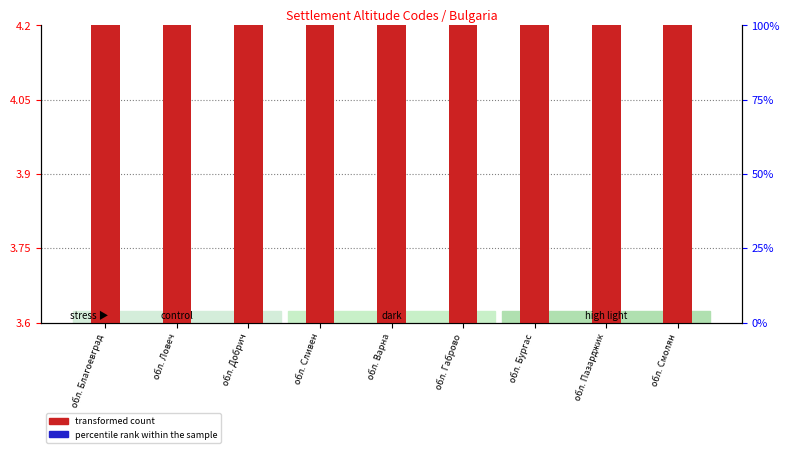

List the series in order of their peak value, lowest first.

percentile rank within the sample, transformed count